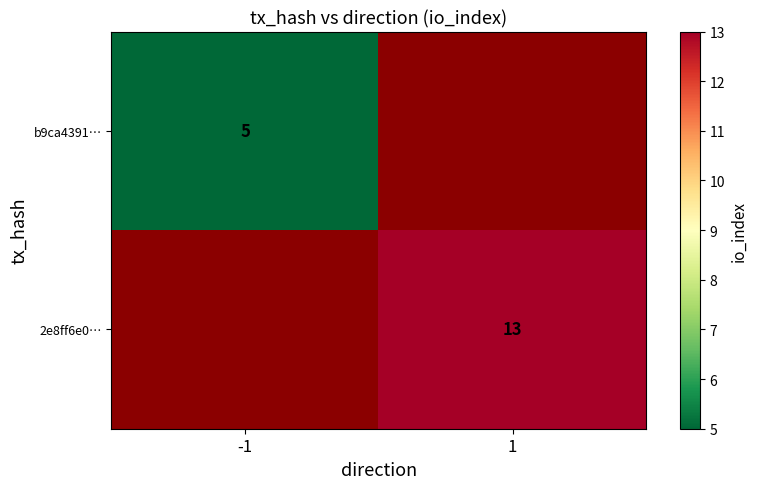

The value of 2e8ff6e0… at 1 is 8. True or false?

False